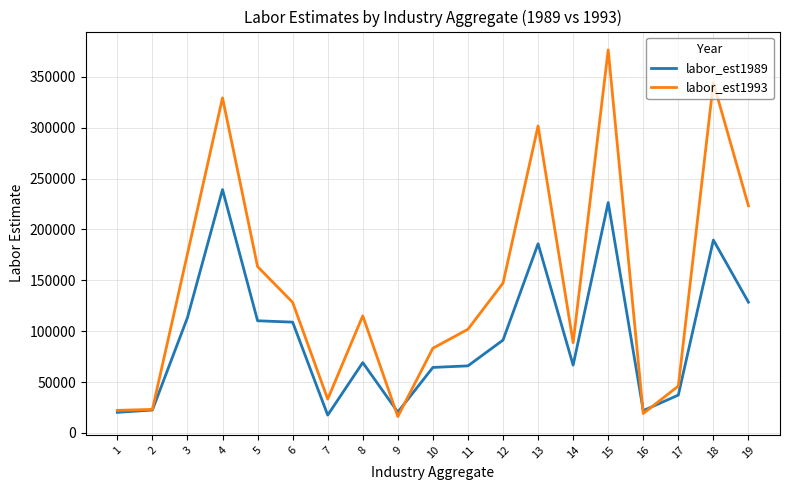

Which series has the largest total across all categories?

labor_est1993